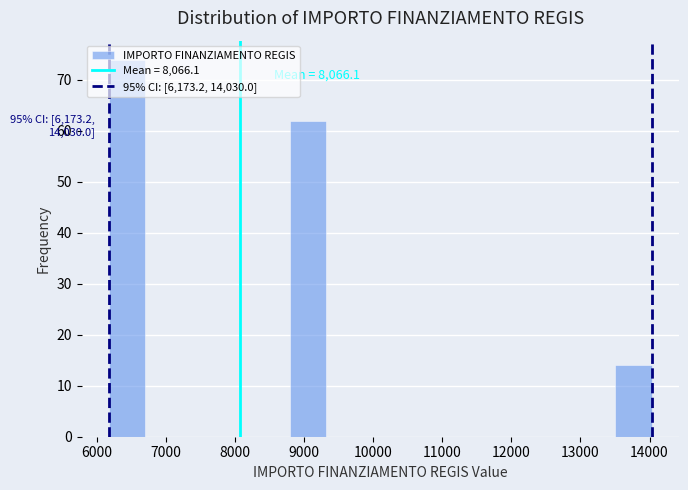

Which range on the x-axis has the tallest bar?

6200 to 6700